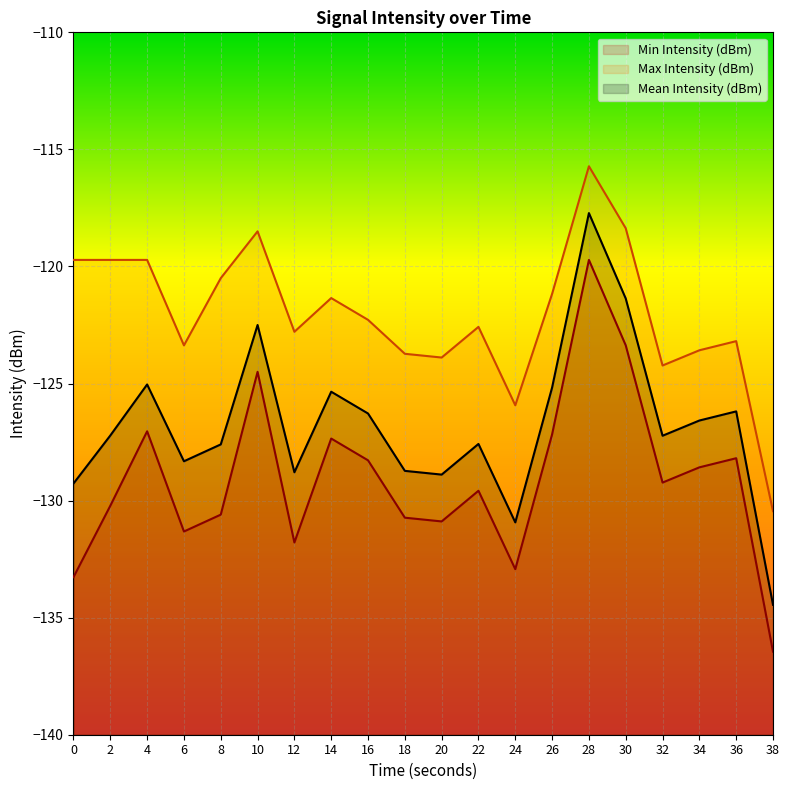

The Min Intensity (dBm) series shows -202.1 at 32. True or false?

False